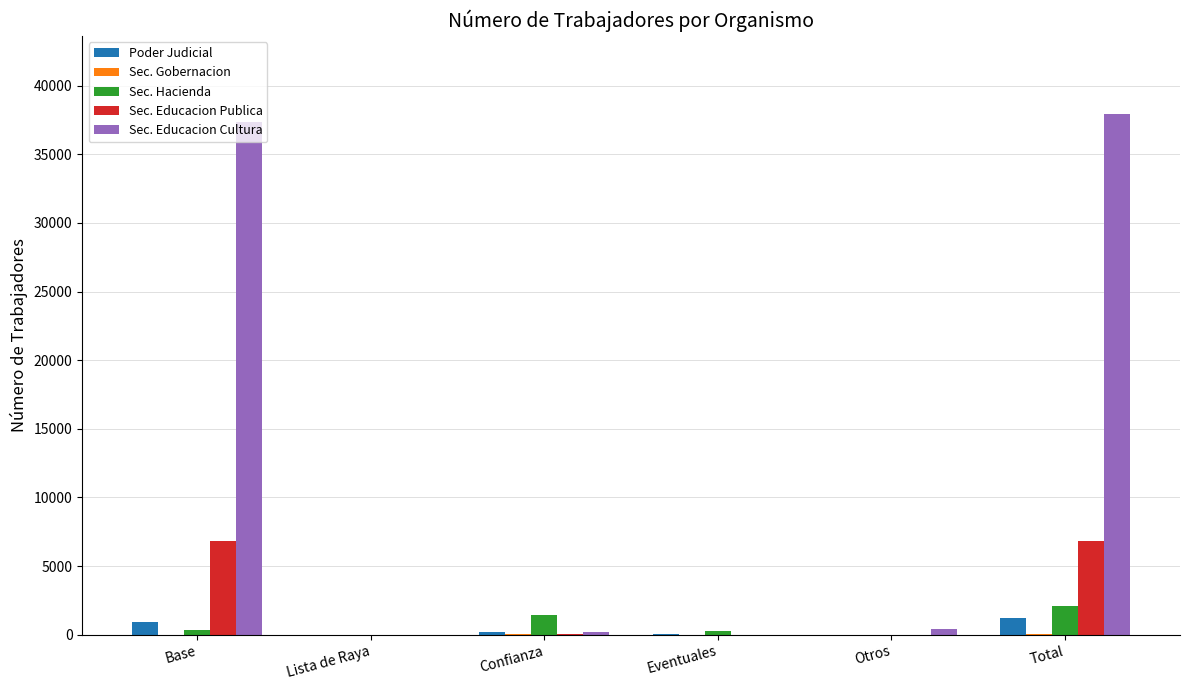

Between Base and Eventuales, which series saw the biggest shift?

Sec. Educacion Cultura